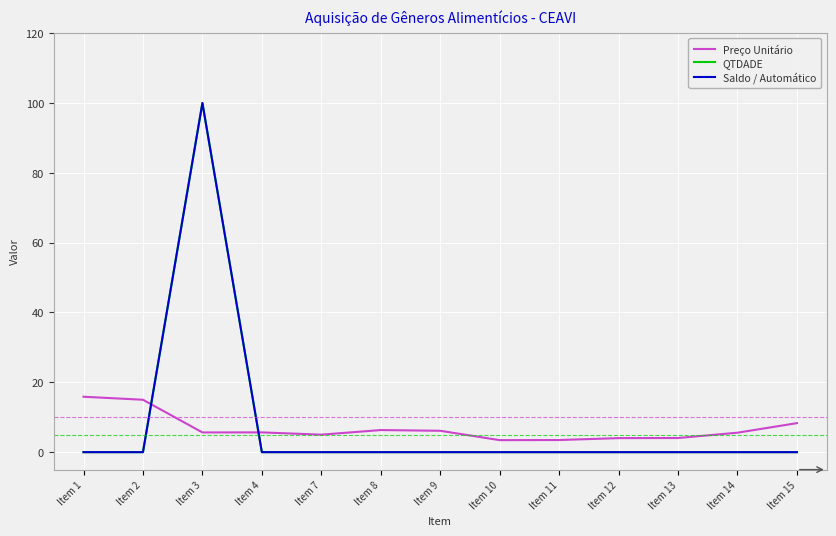

The Saldo / Automático series shows -55.8 at Item 12. True or false?

False